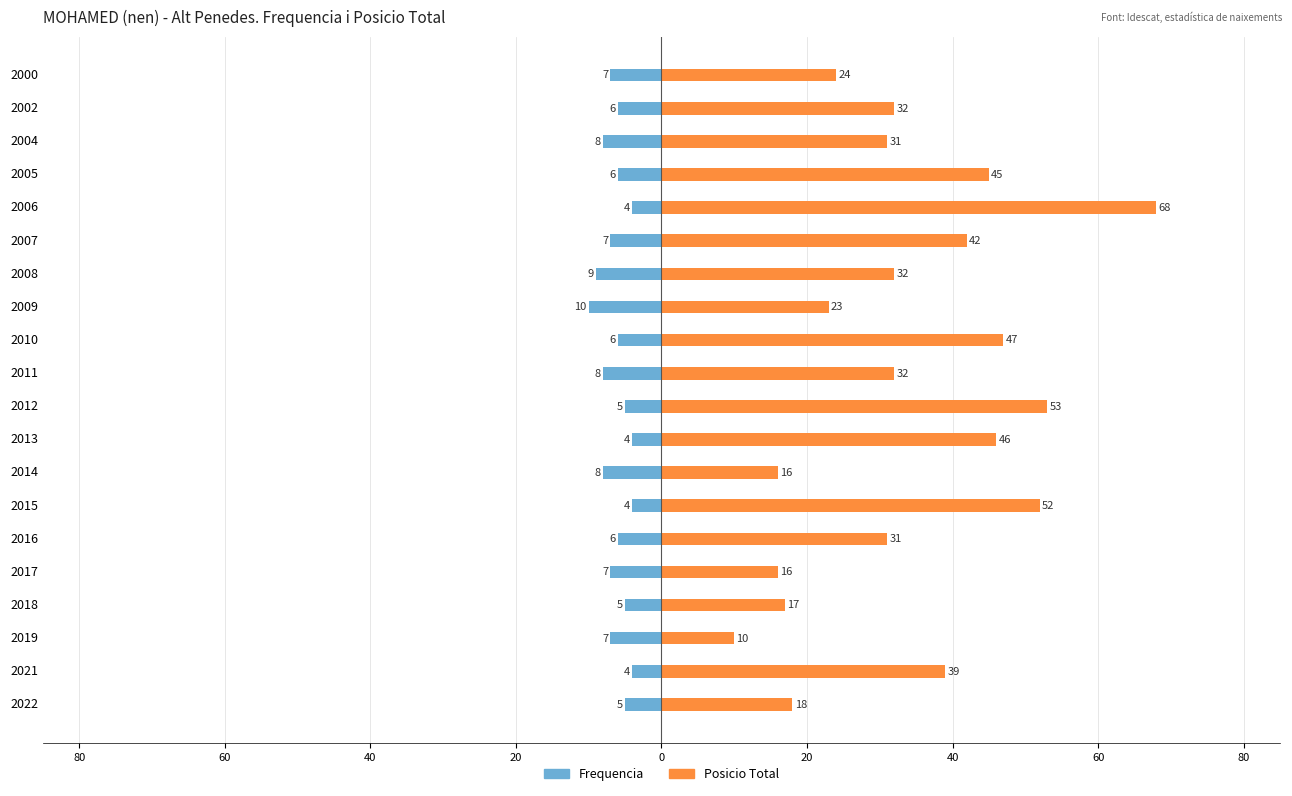

What is the average value of the Frequencia series?

-6